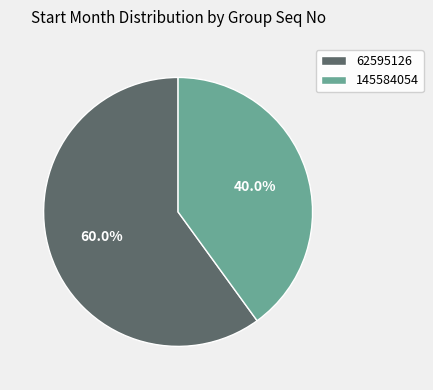

To the nearest percent, what is the combined percentage of 62595126 and 145584054?

100%